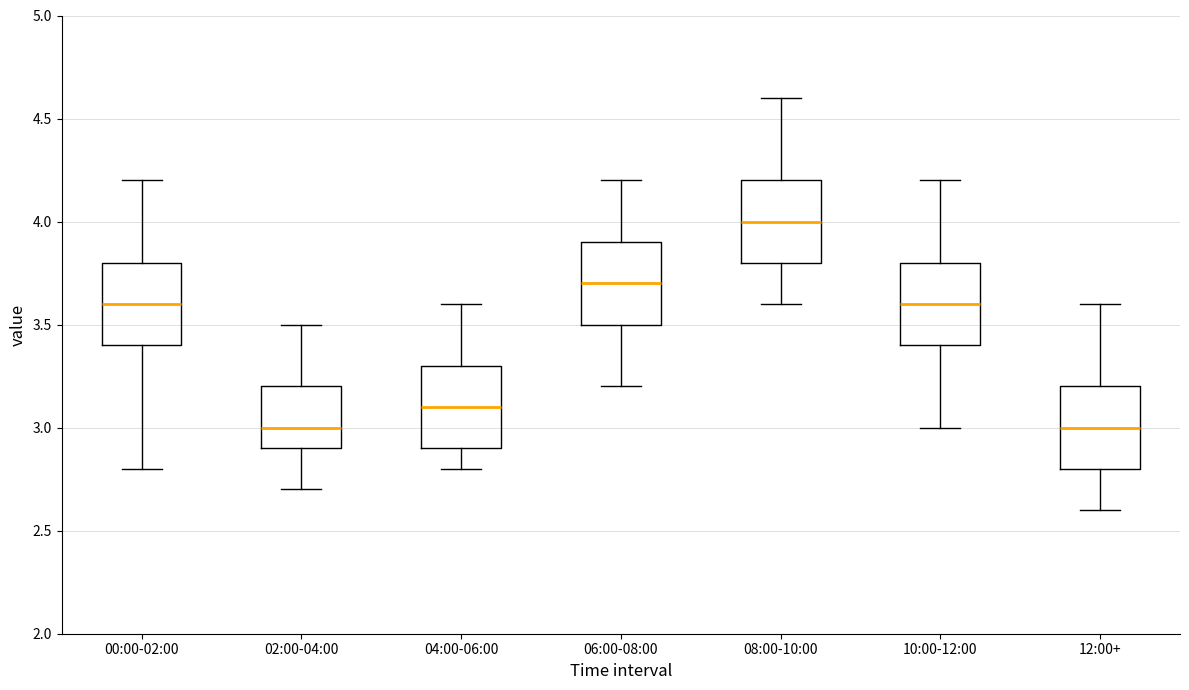

Which box has the highest median line?

08:00-10:00